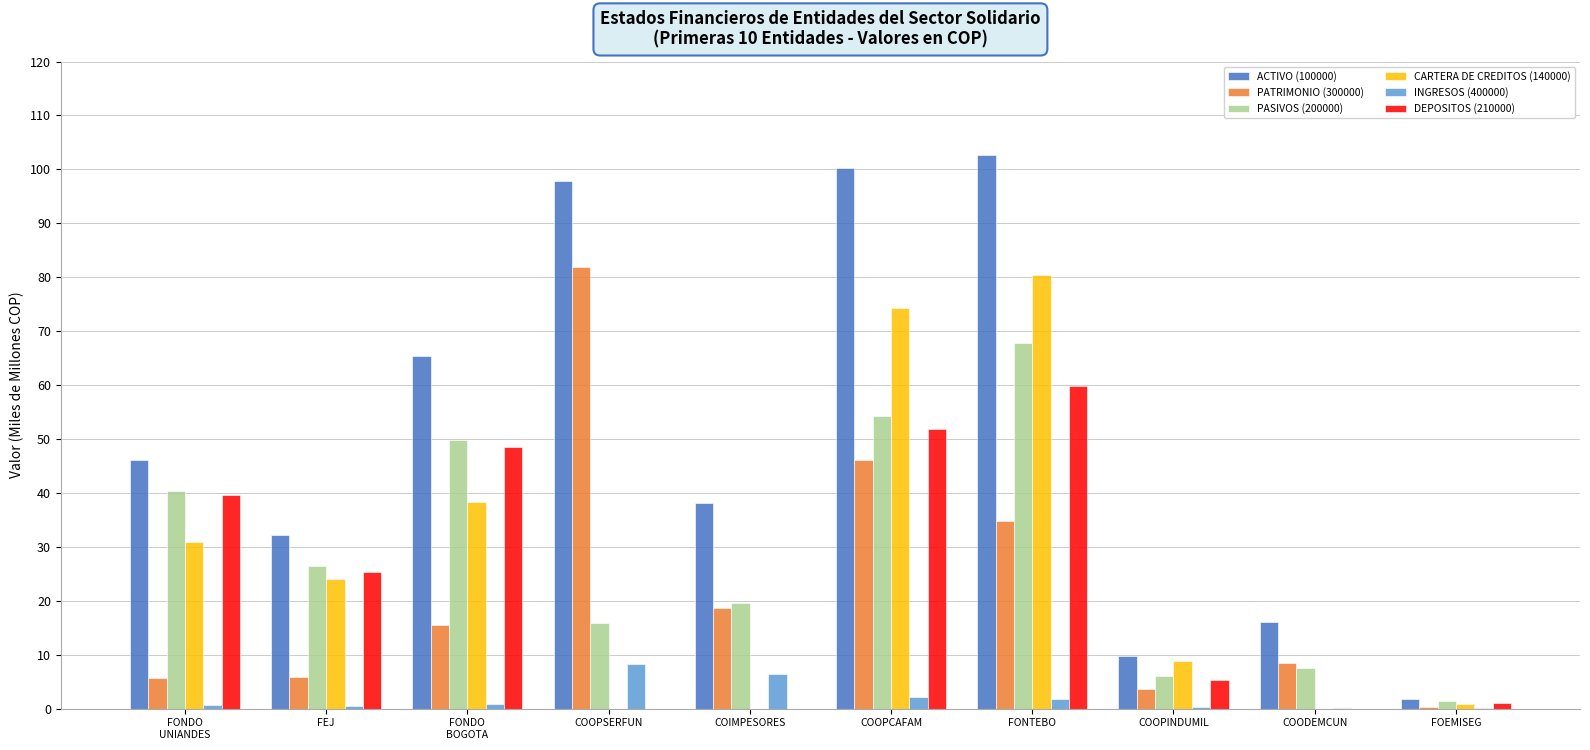

What are all the series names shown in the legend?

ACTIVO (100000), PATRIMONIO (300000), PASIVOS (200000), CARTERA DE CREDITOS (140000), INGRESOS (400000), DEPOSITOS (210000)